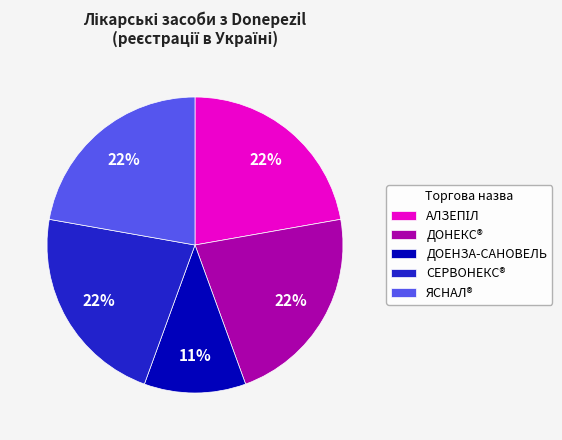

To the nearest percent, what is the average slice percentage?

20%